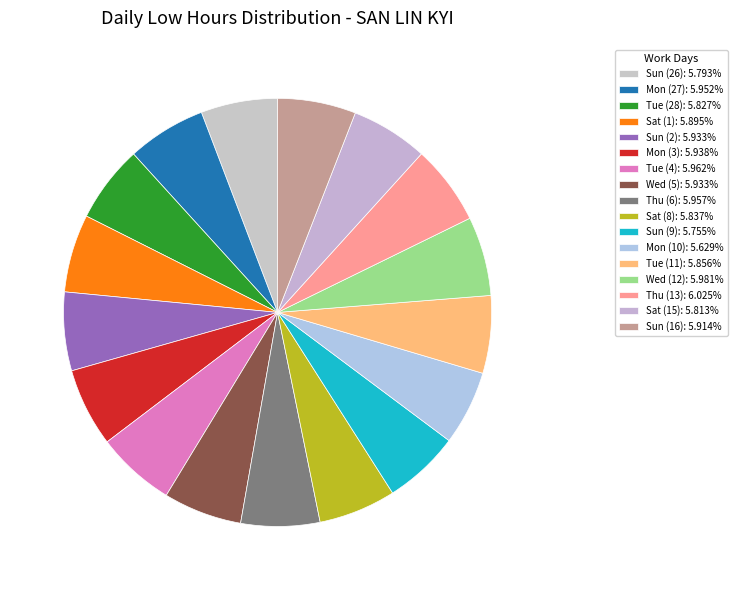

Which category has the smallest portion of the pie?

Mon (10)